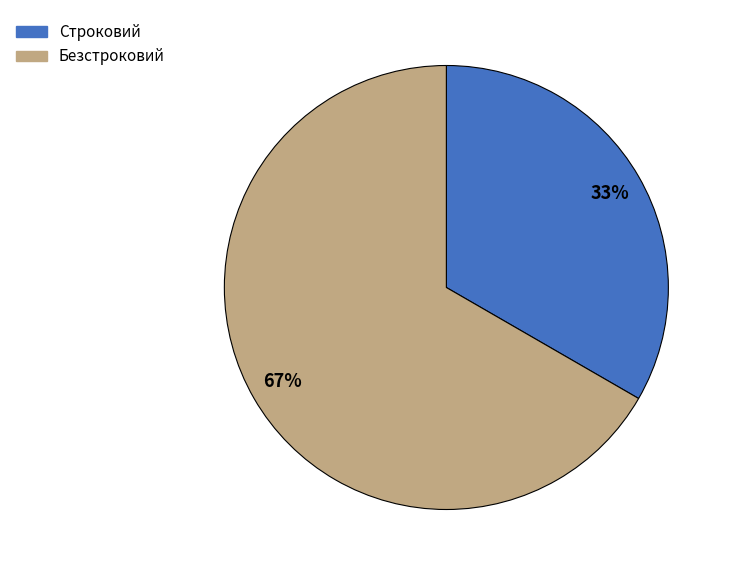

Is there any slice that represents more than half of the pie?

Yes